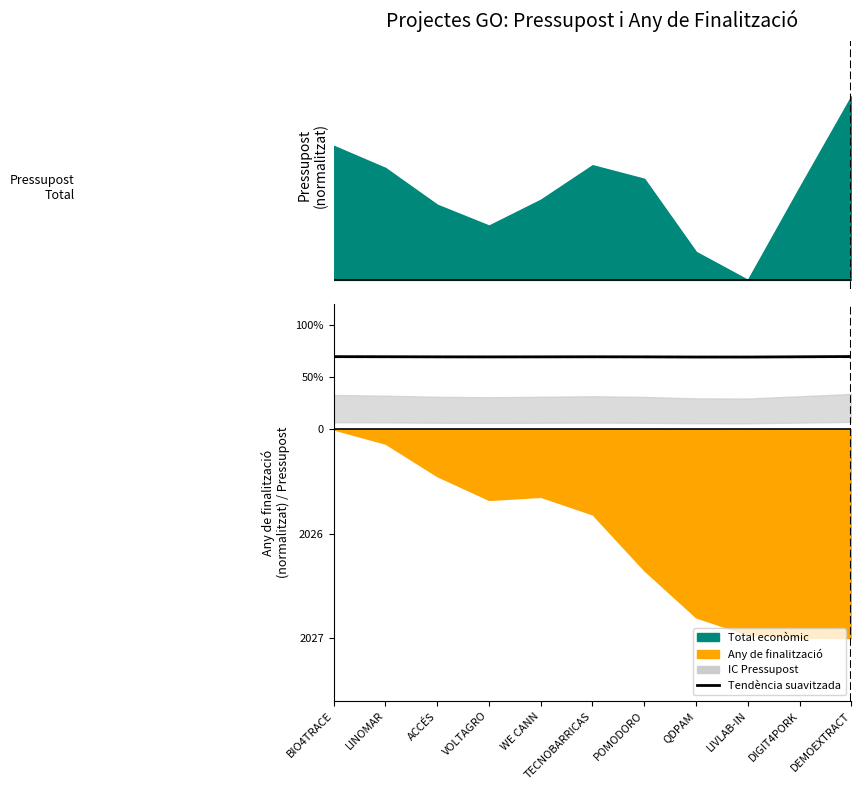

How many points are lower than both their immediate neighbors (excluding endpoints)?

2